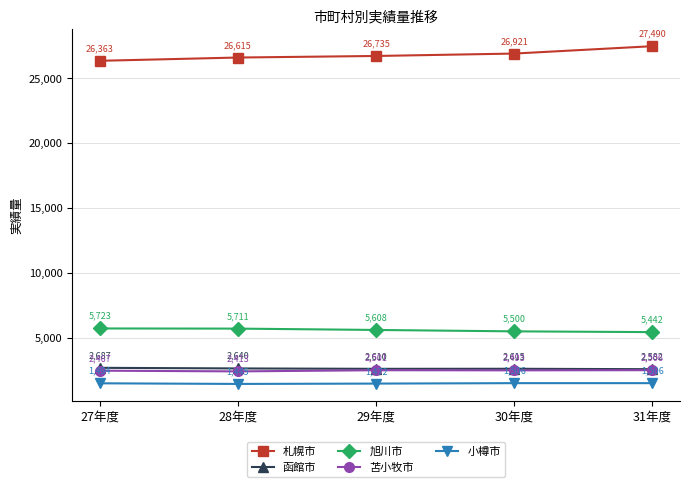

Which category has the highest value in the 函館市 series?

27年度